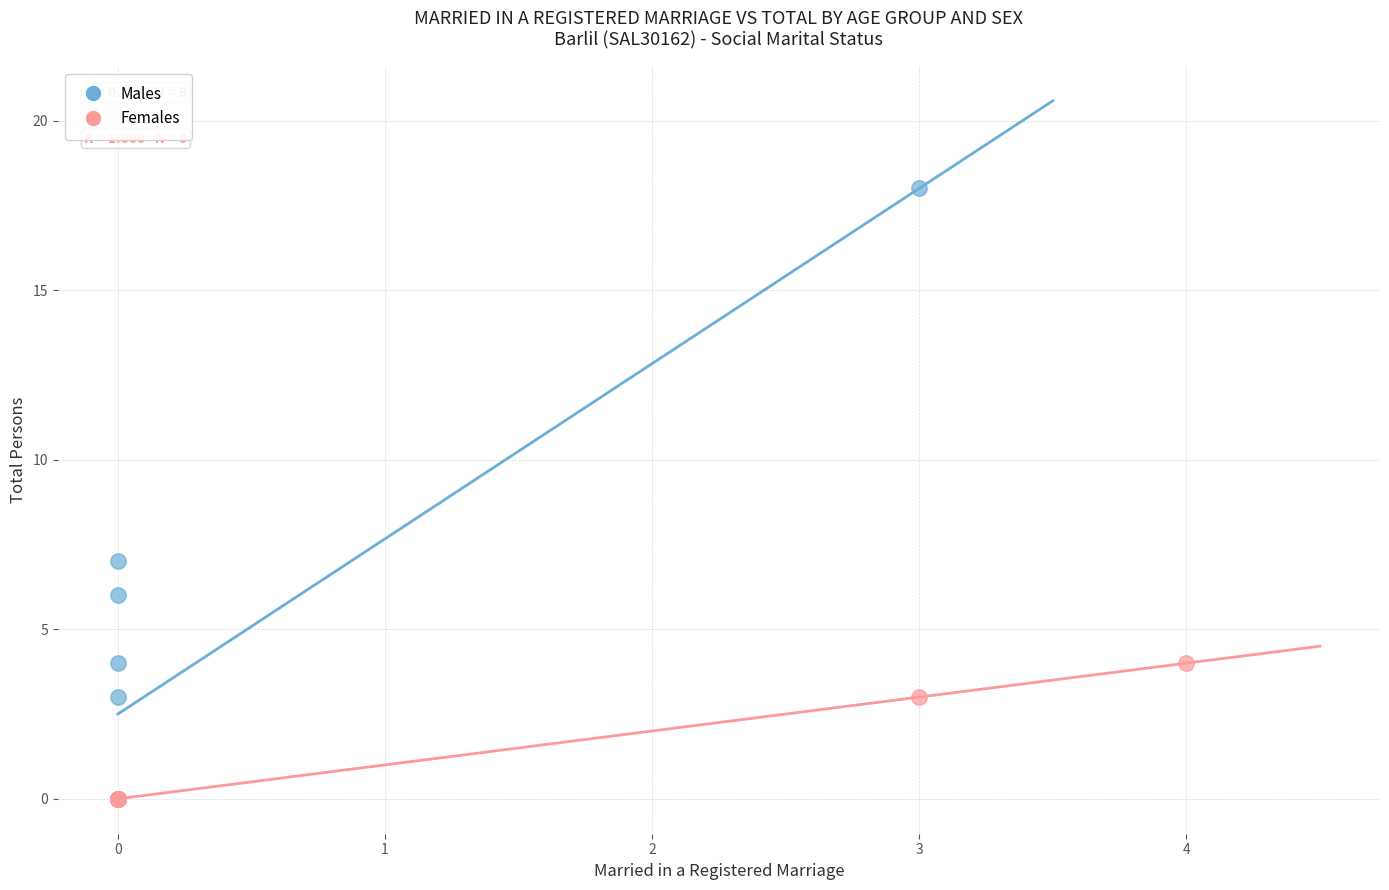

Which series contains the highest Y value?

Males